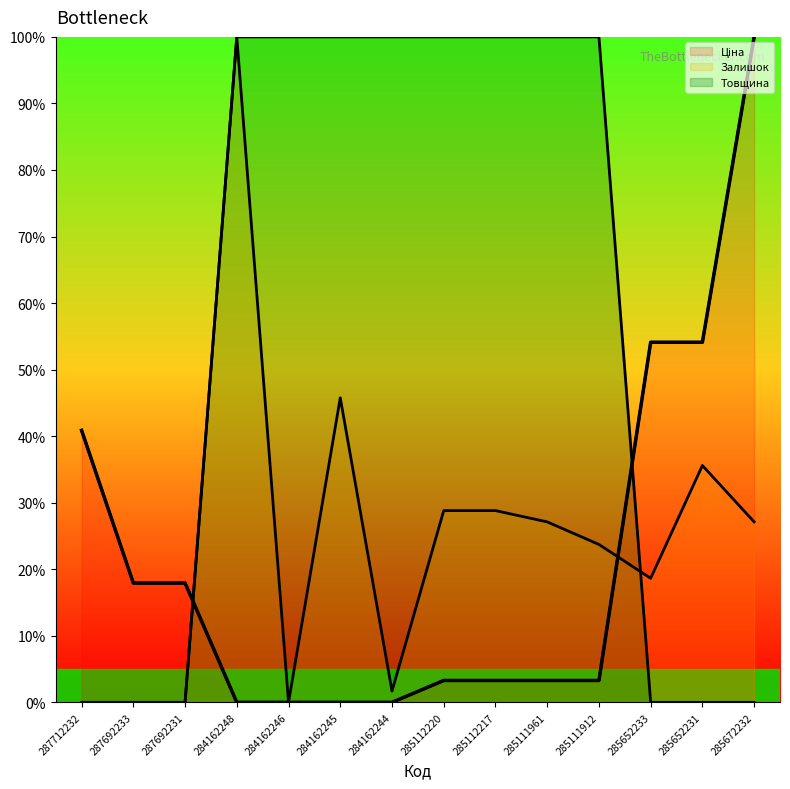

What is the label of the 7th point from the right?

285112220